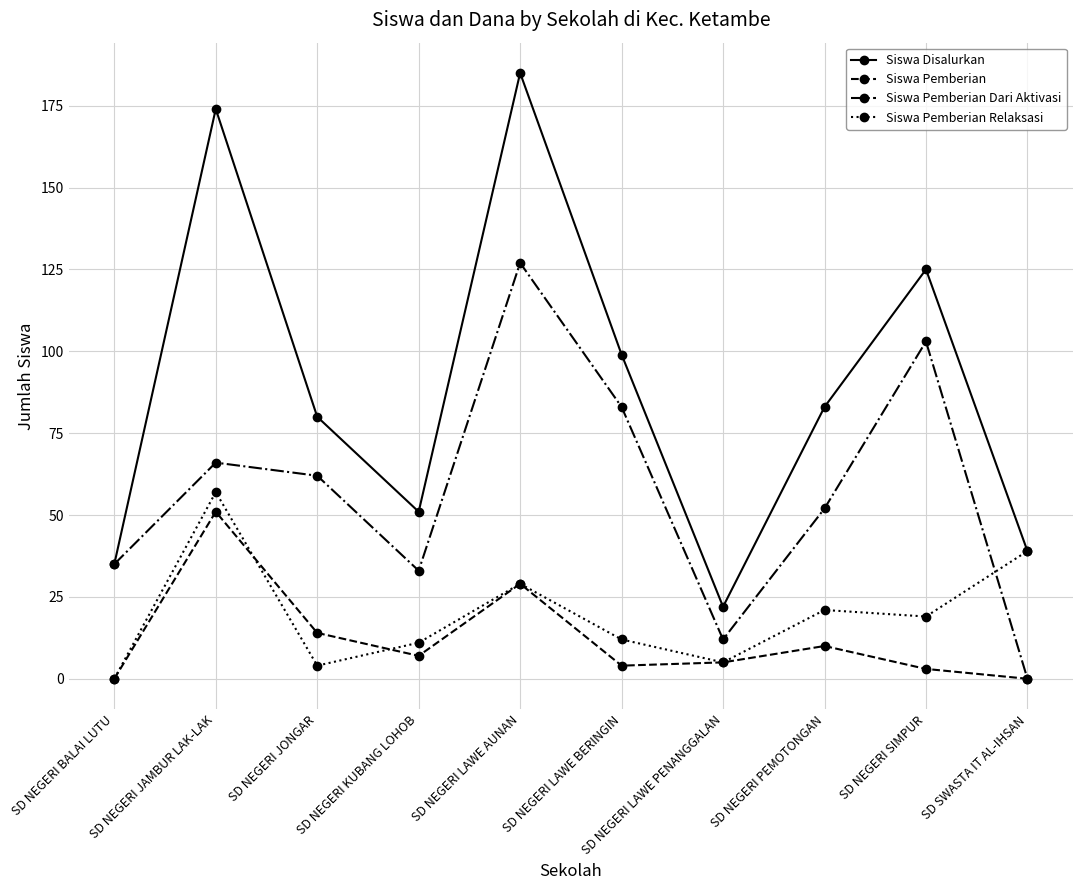

What is the maximum value shown in the chart?

185